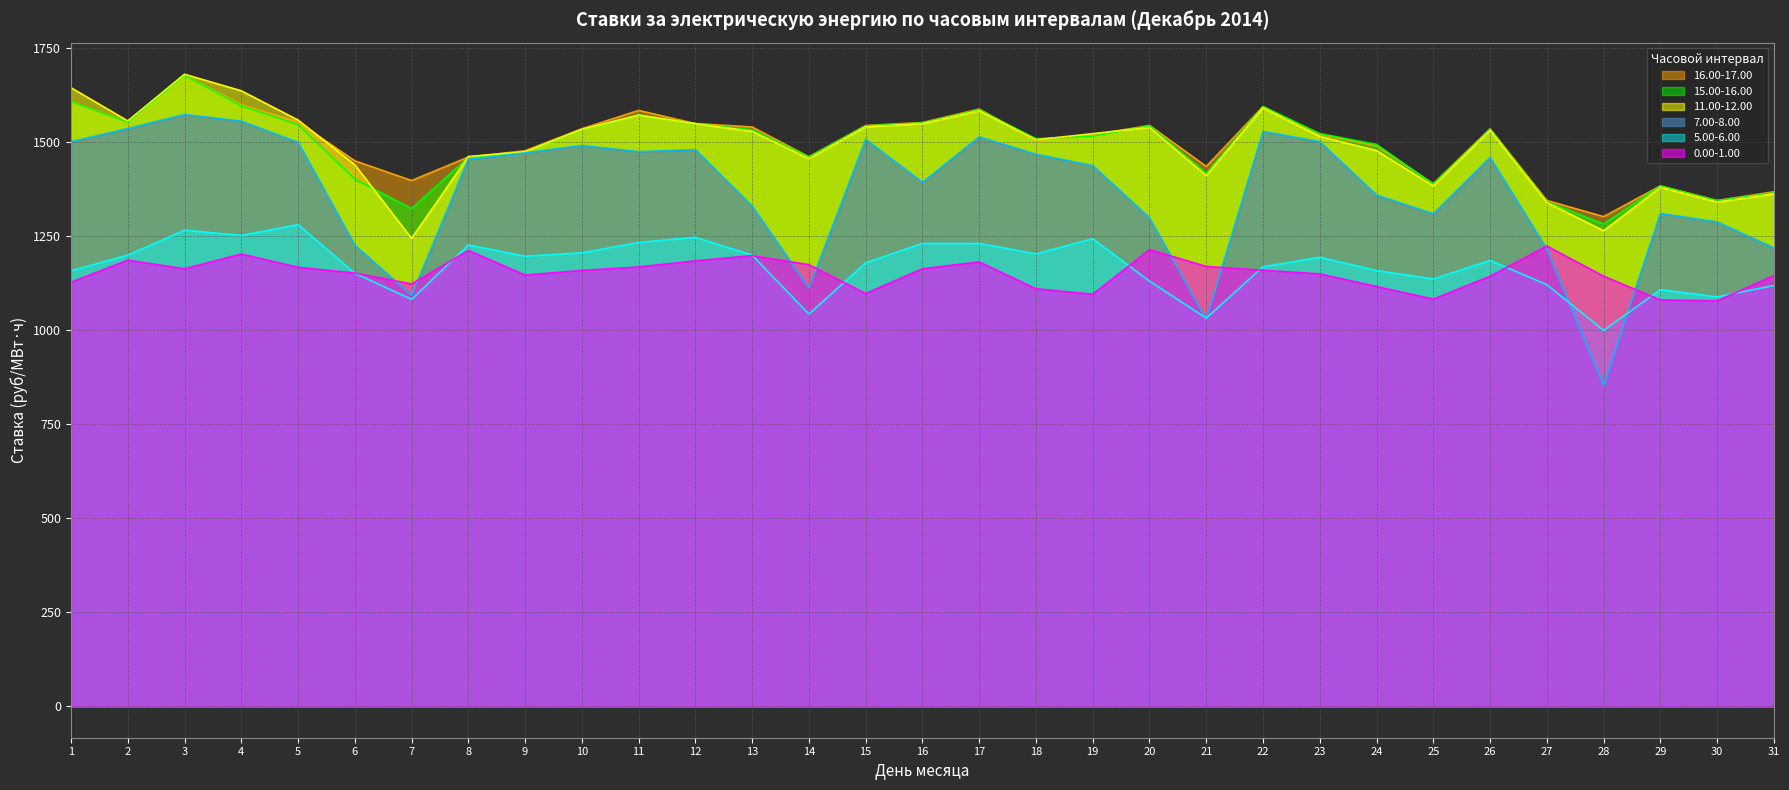

What is the maximum value for 11.00-12.00?

1681.2